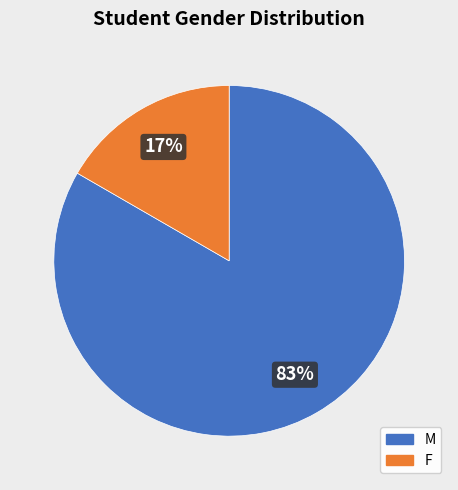

Does M represent more than half of the total?

Yes